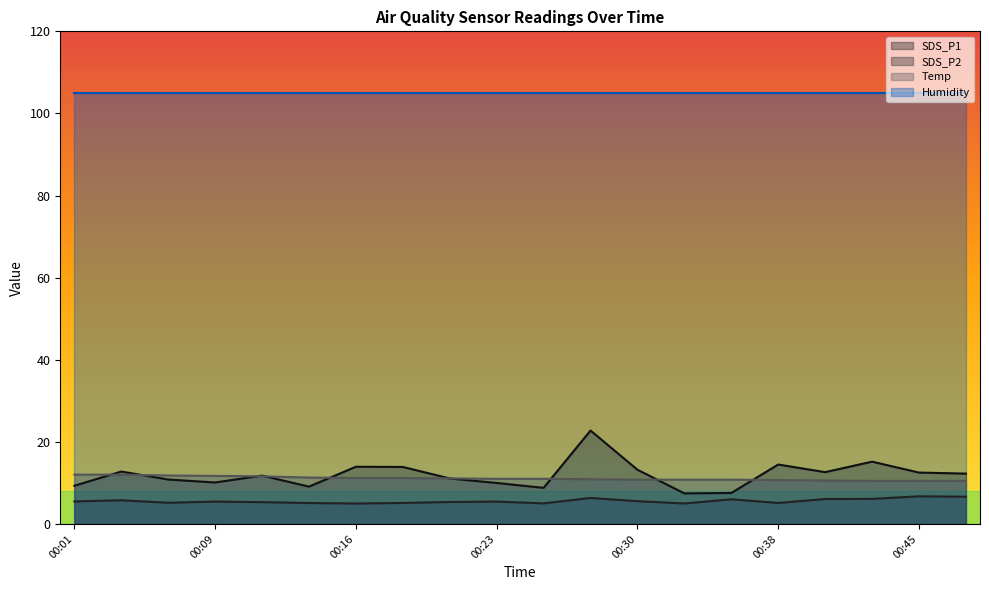

Is the value of SDS_P2 at 00:09 greater than the value of SDS_P1 at 00:33?

No